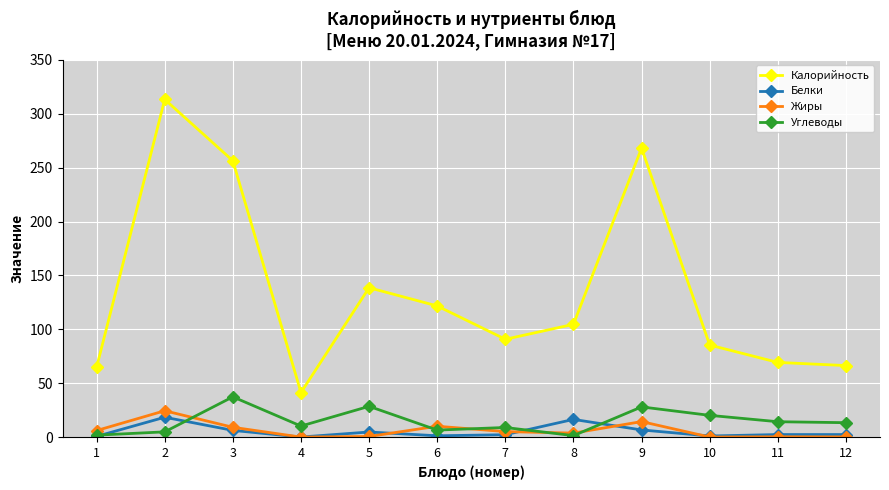

True or false: Белки and Калорийность intersect in this chart.

False